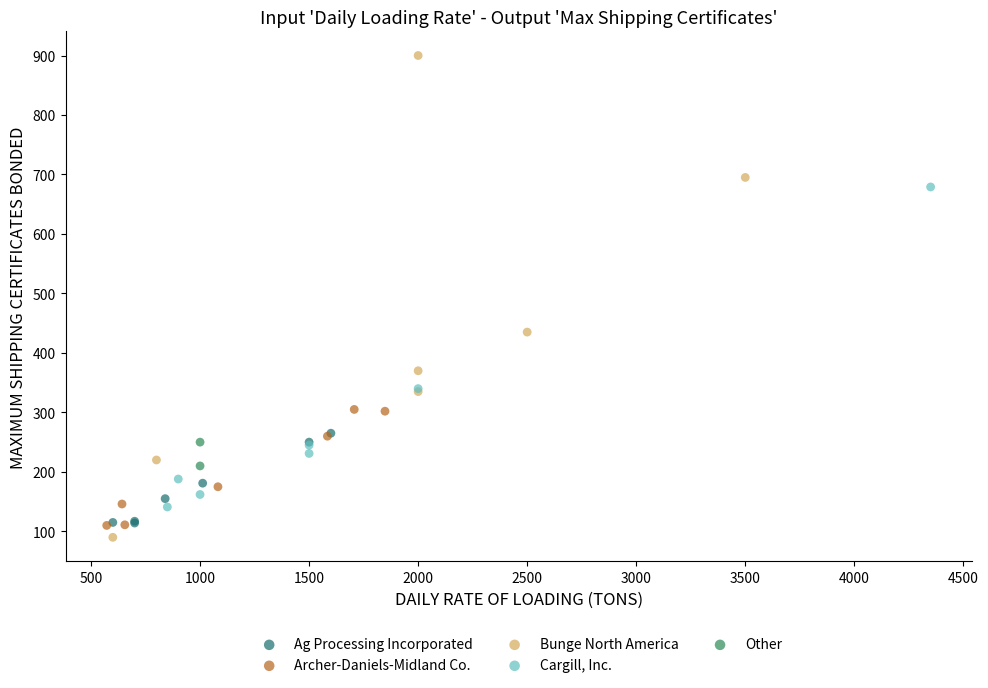

What are all the series names shown in the legend?

Ag Processing Incorporated, Archer-Daniels-Midland Co., Bunge North America, Cargill, Inc., Other